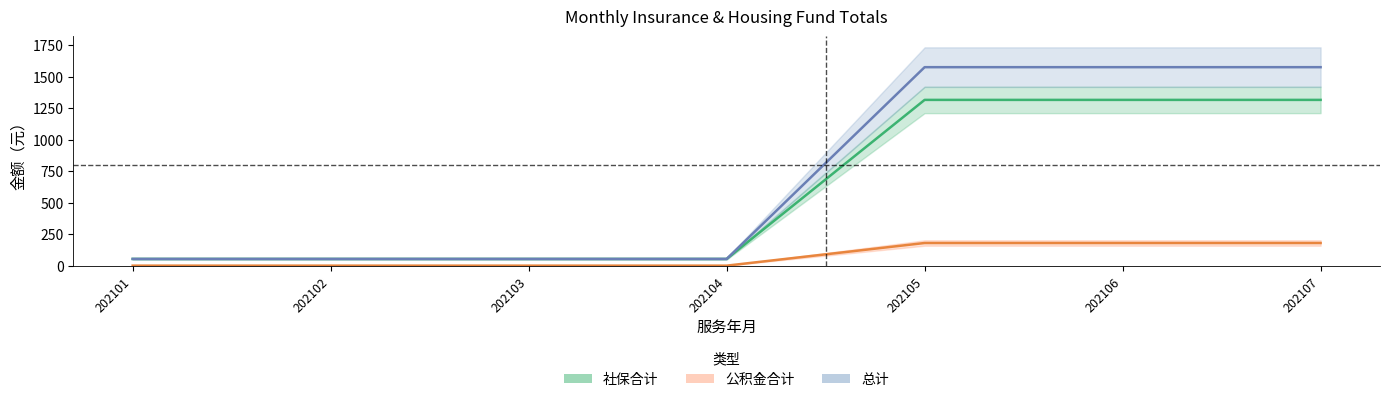

What is the sum of the 总计 values at 202106 and 202102?

1631.2